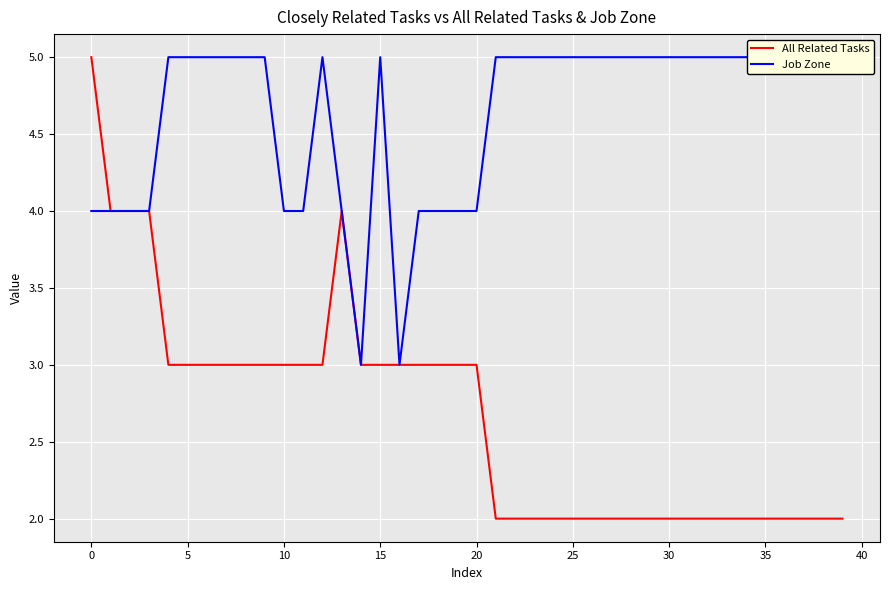

How many values in the Job Zone series are below 5?

13